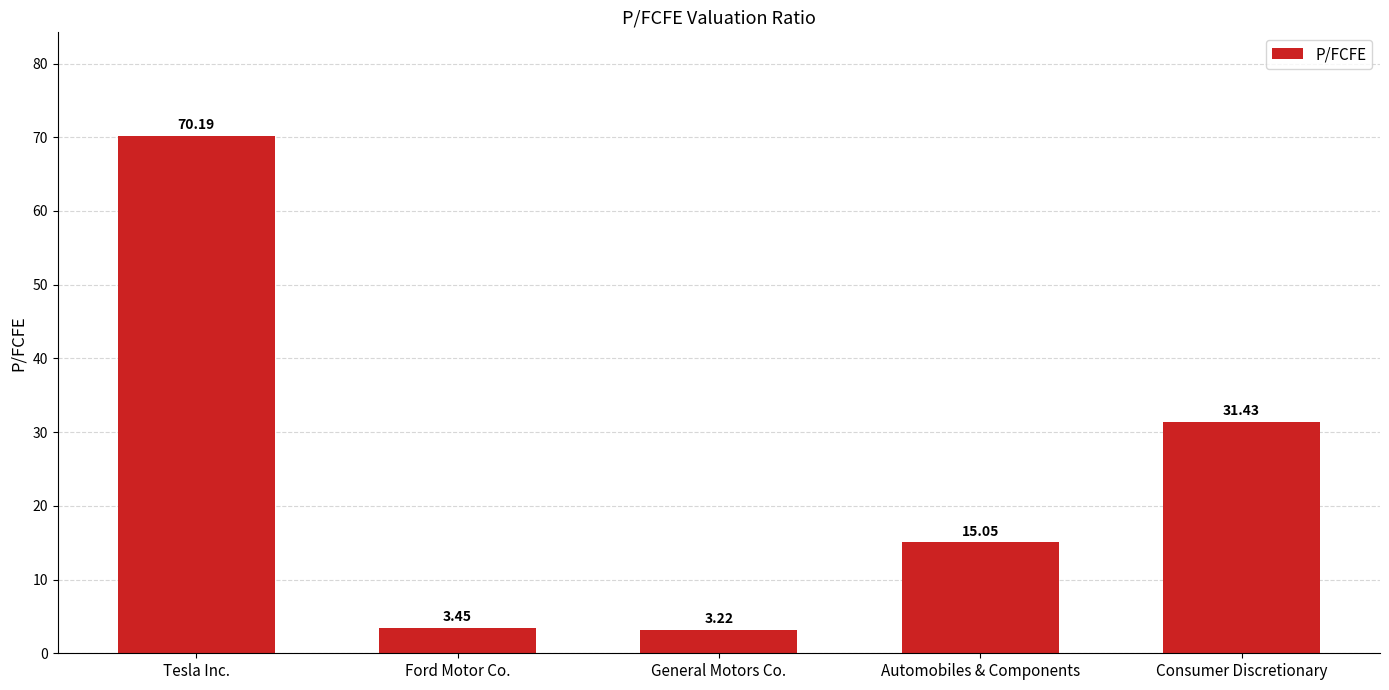

What is the sum of all values?

123.3